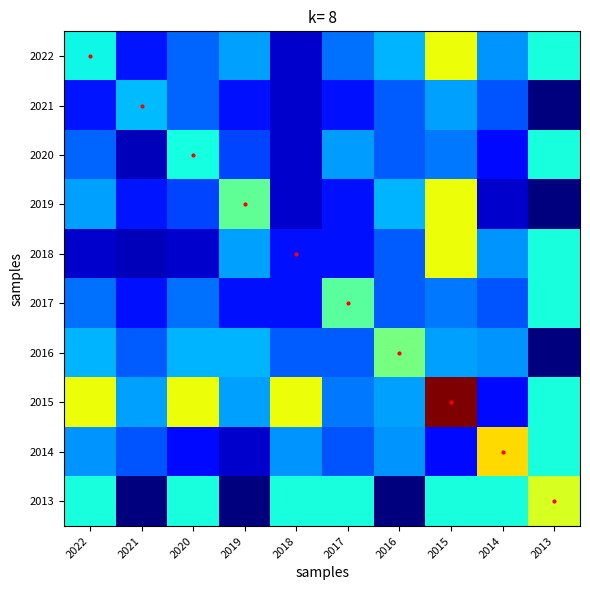

Rank the series at 2021 from highest to lowest value.

2021, 2015, 2016, 2014, 2022, 2019, 2017, 2020, 2018, 2013